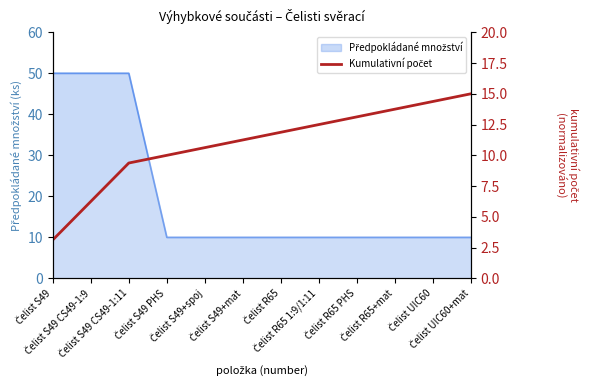

What position from the left is Čelist R65 1:9/1:11?

8